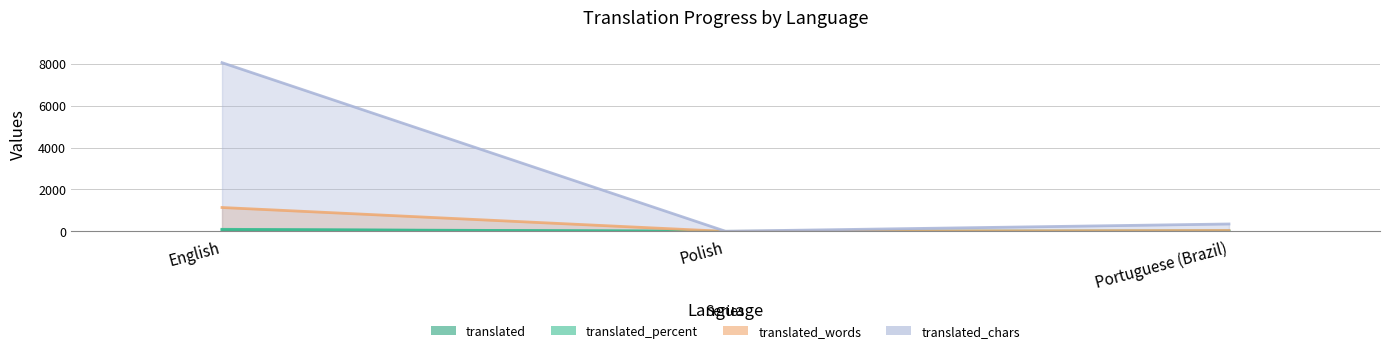

What is the difference between the highest and lowest values at Polish?

6.0